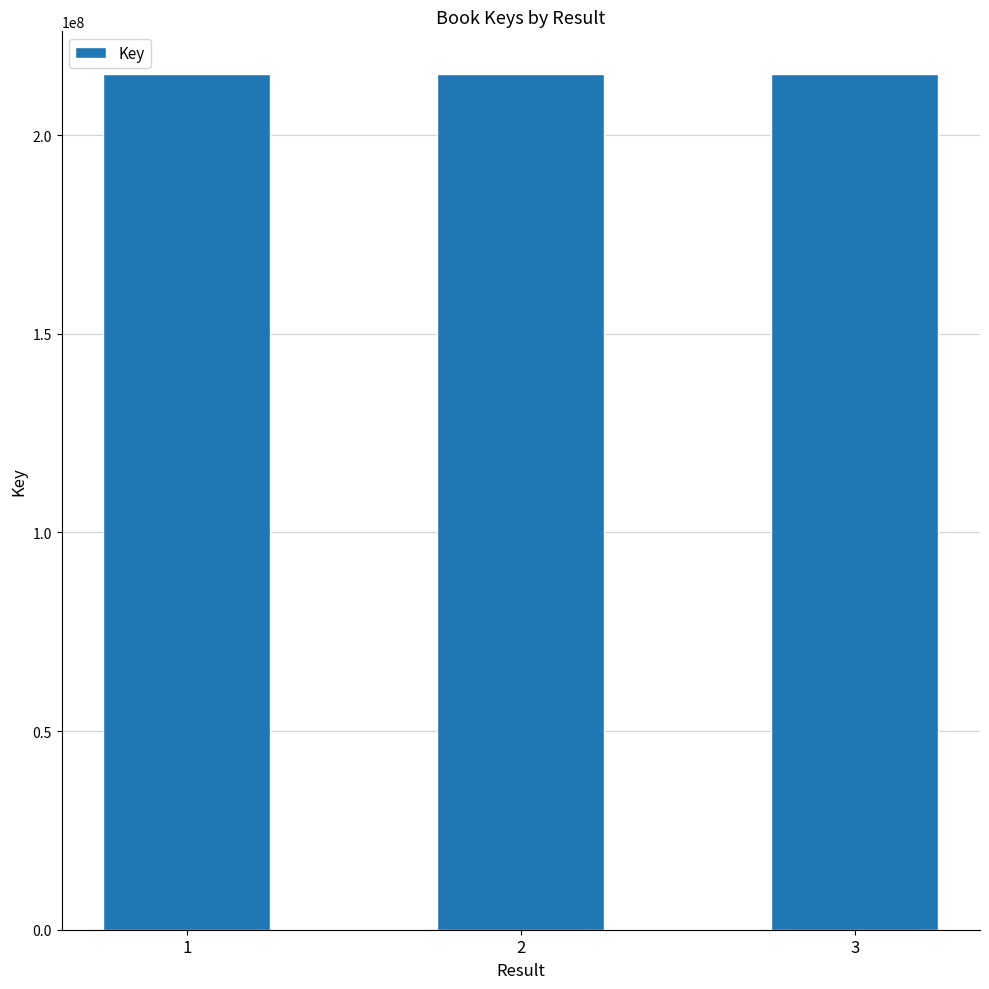

The chart shows a value of 125718527 at 1. True or false?

False